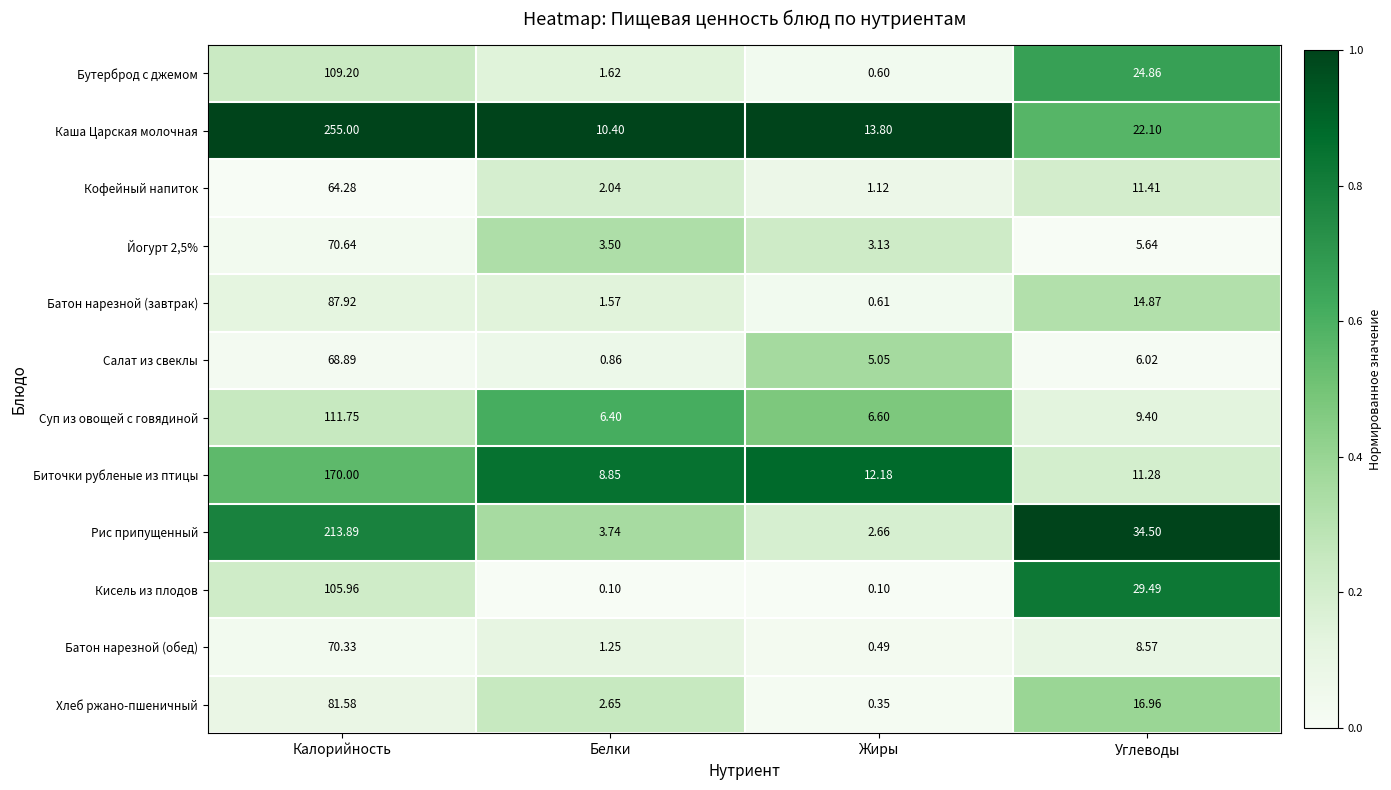

Which series has the largest total across all categories?

Каша Царская молочная